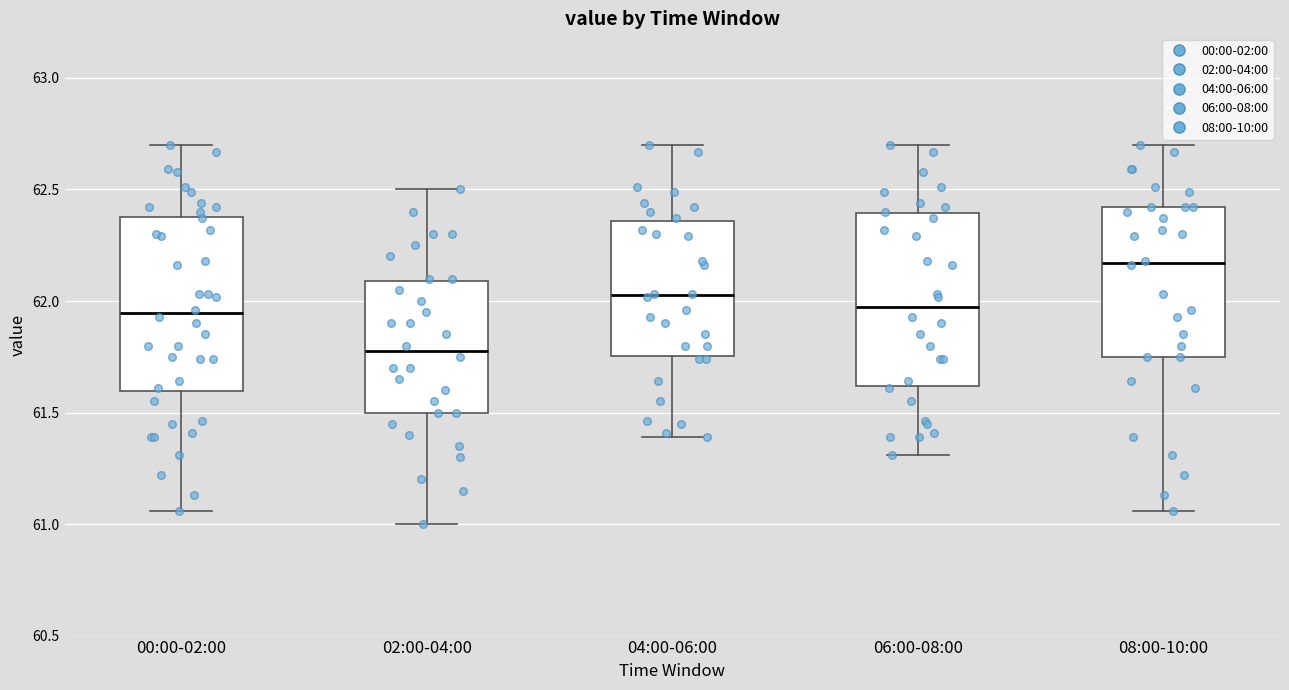

Which box has the lowest median line?

02:00-04:00